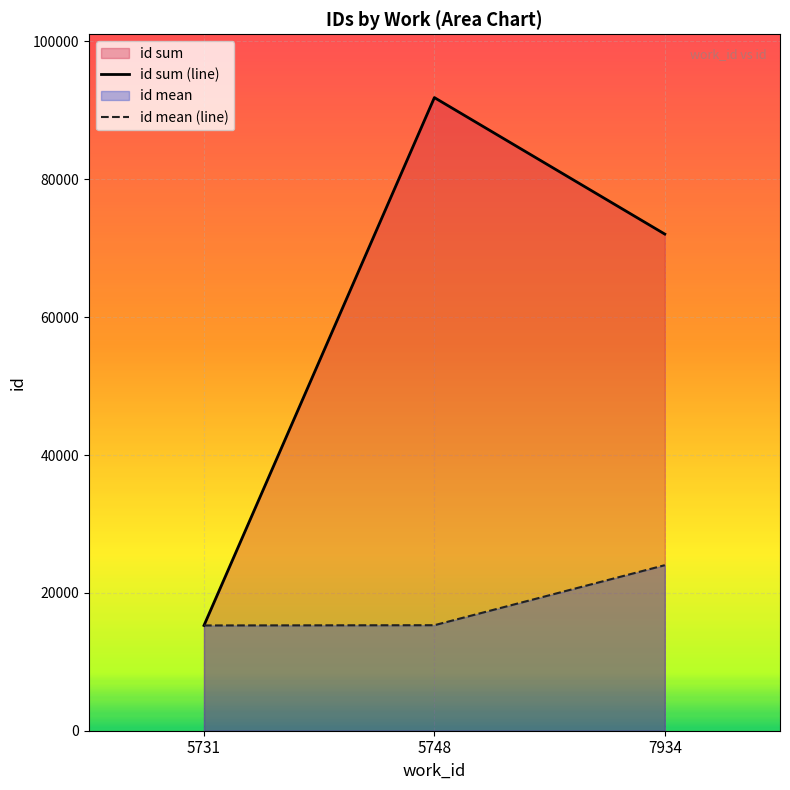

Which has a higher value, 5748 or 7934?

5748